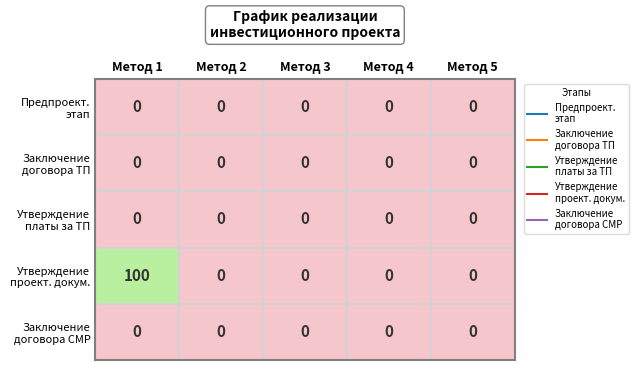

At which category is the sum across all series the highest?

Метод 1